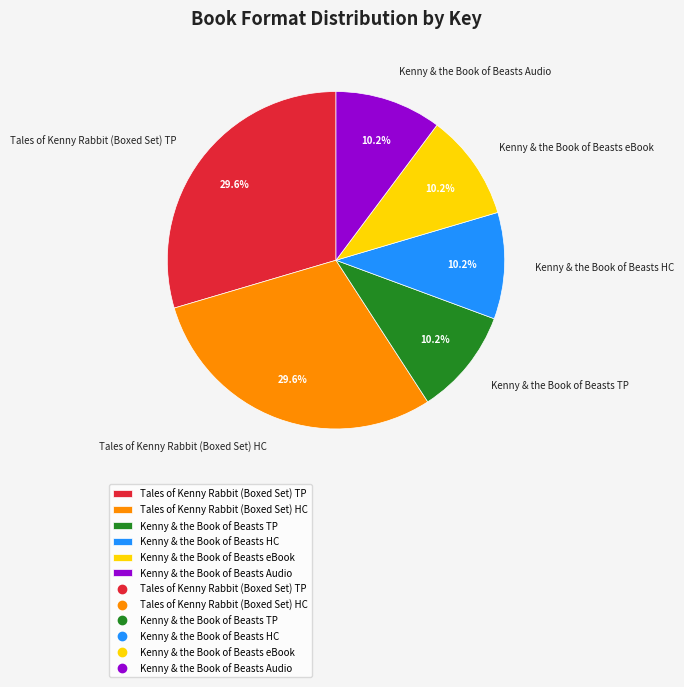

Approximately how many times larger is the value at Kenny & the Book of Beasts Audio compared to Kenny & the Book of Beasts eBook?

1.0